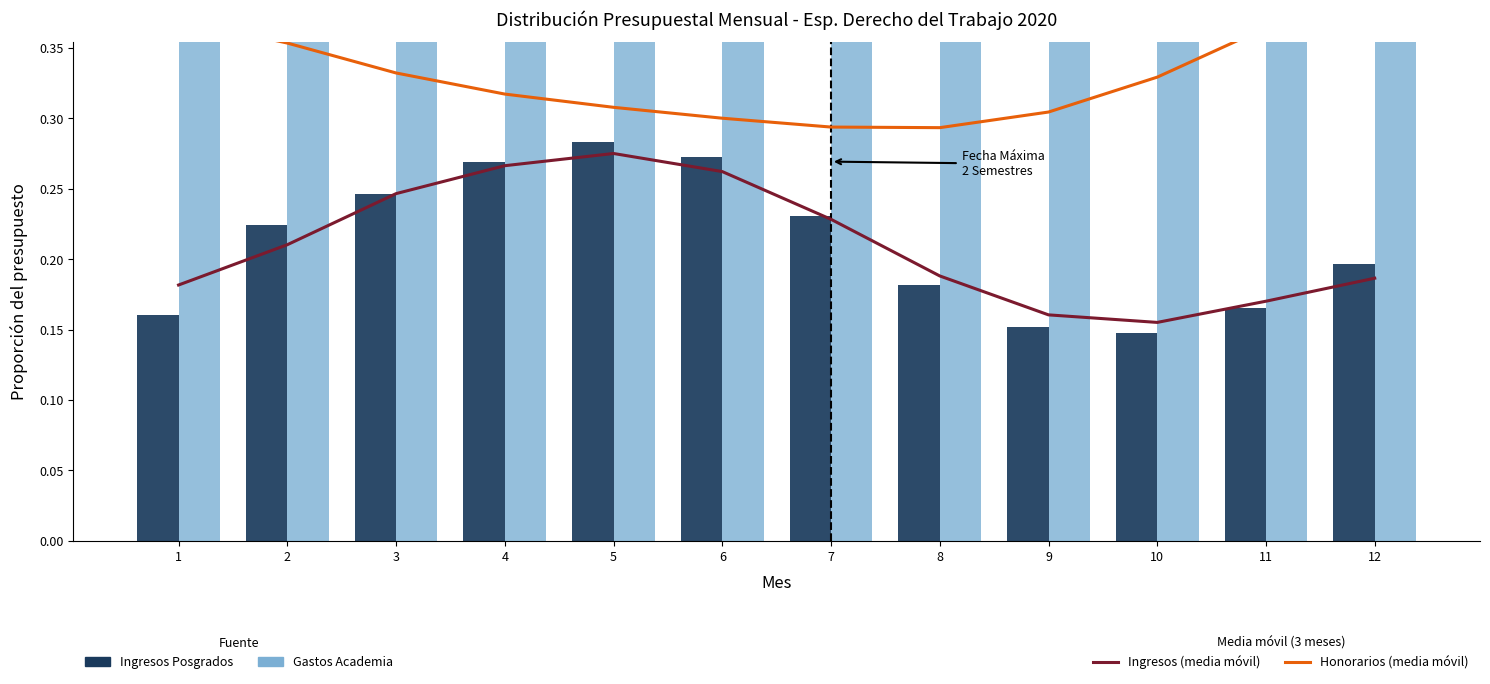

Reading right to left, what are all the values shown in this chart?

Ingresos (media móvil): 0.2	0.2	0.2	0.2	0.2	0.2	0.3	0.3	0.3	0.2	0.2	0.2
Honorarios (media móvil): 0.4	0.4	0.3	0.3	0.3	0.3	0.3	0.3	0.3	0.3	0.4	0.4
Ingresos Posgrados: 0.2	0.2	0.1	0.2	0.2	0.2	0.3	0.3	0.3	0.2	0.2	0.2
Gastos Academia: 0.4	0.5	0.5	0.5	0.5	0.5	0.4	0.4	0.4	0.4	0.4	0.5